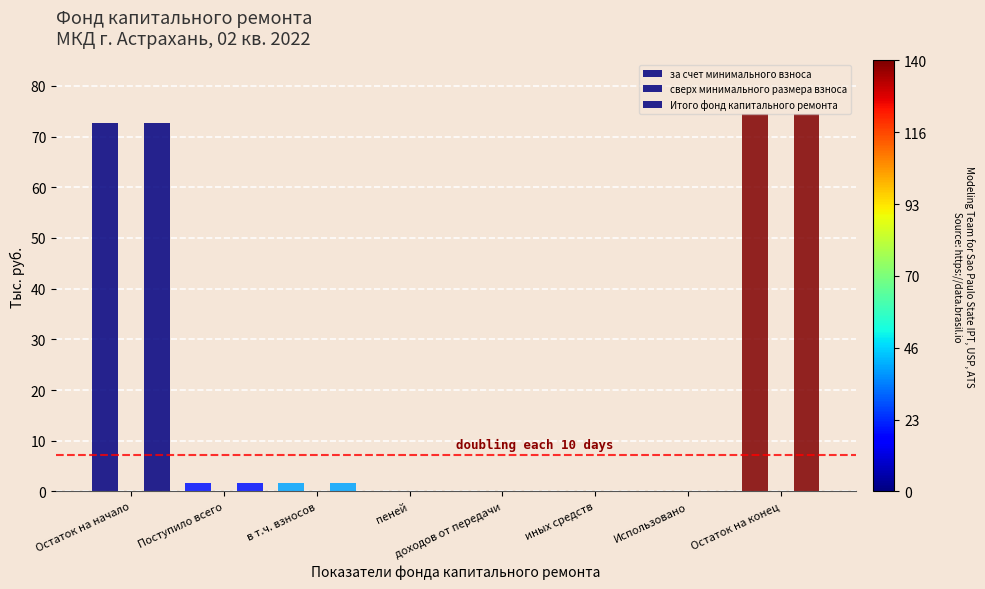

Which series has the widest spread of values?

за счет минимального взноса